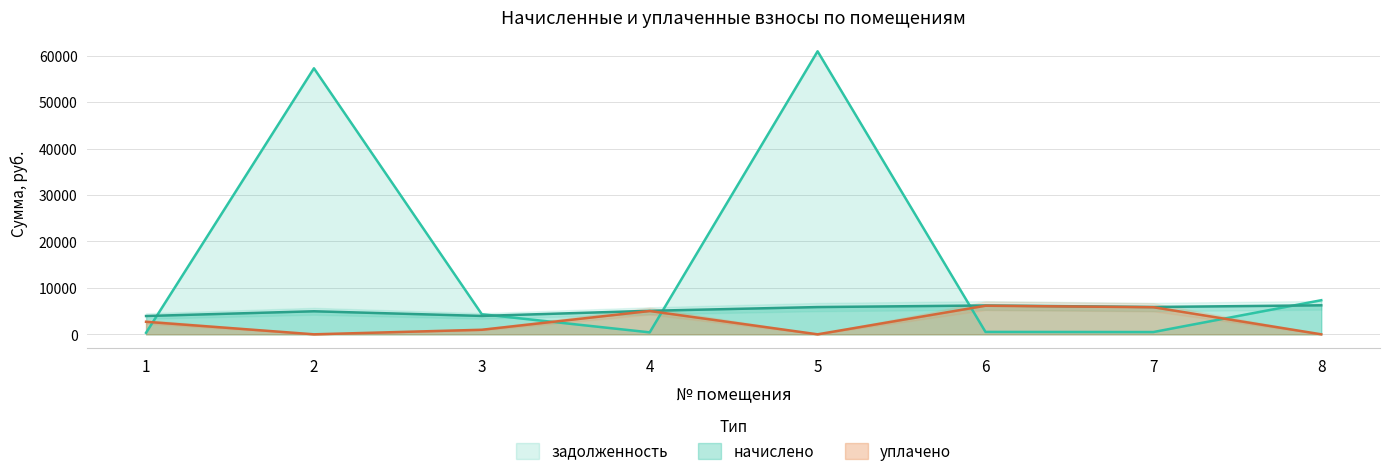

Which series has the largest total across all categories?

задолженность